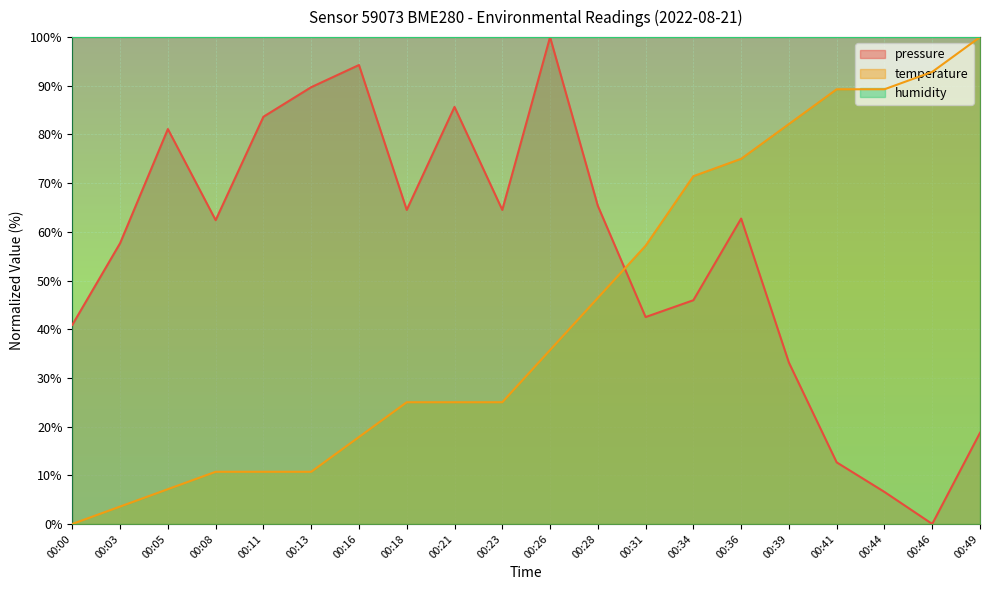

Is it true that temperature equals 35.7 at 00:26?

True